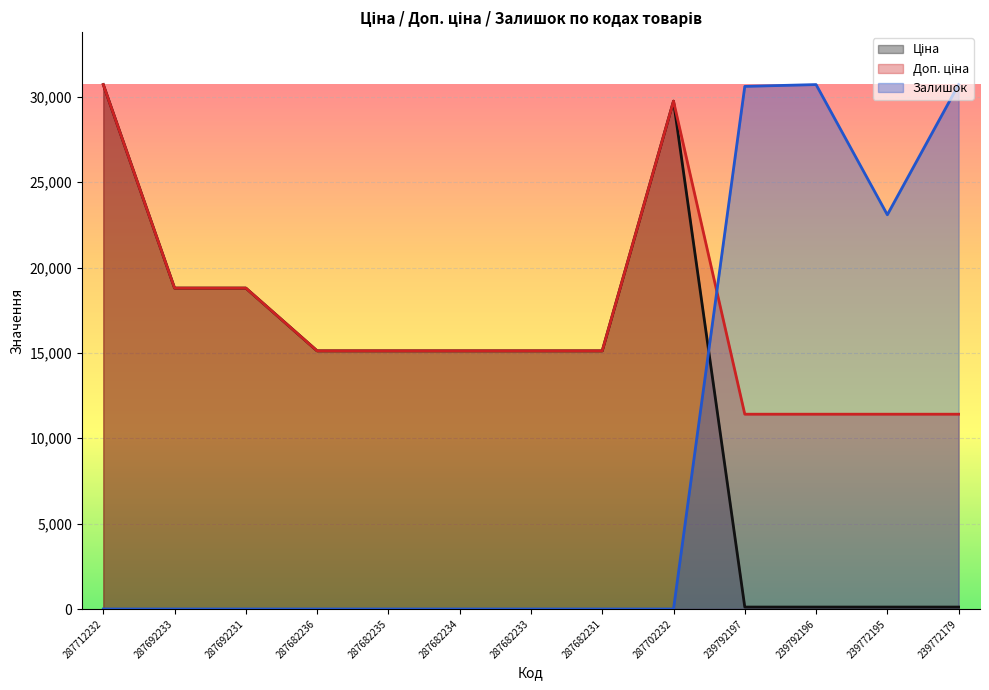

True or false: Ціна has a value of 18796.8 at 287692231.

True